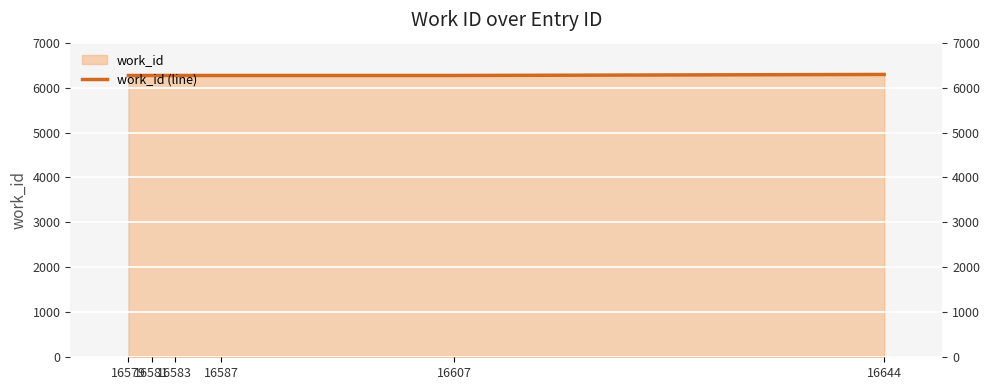

Reading left to right, transcribe all the data shown in this chart.

16579=6270	16581=6270	16583=6270	16587=6270	16607=6270	16644=6293